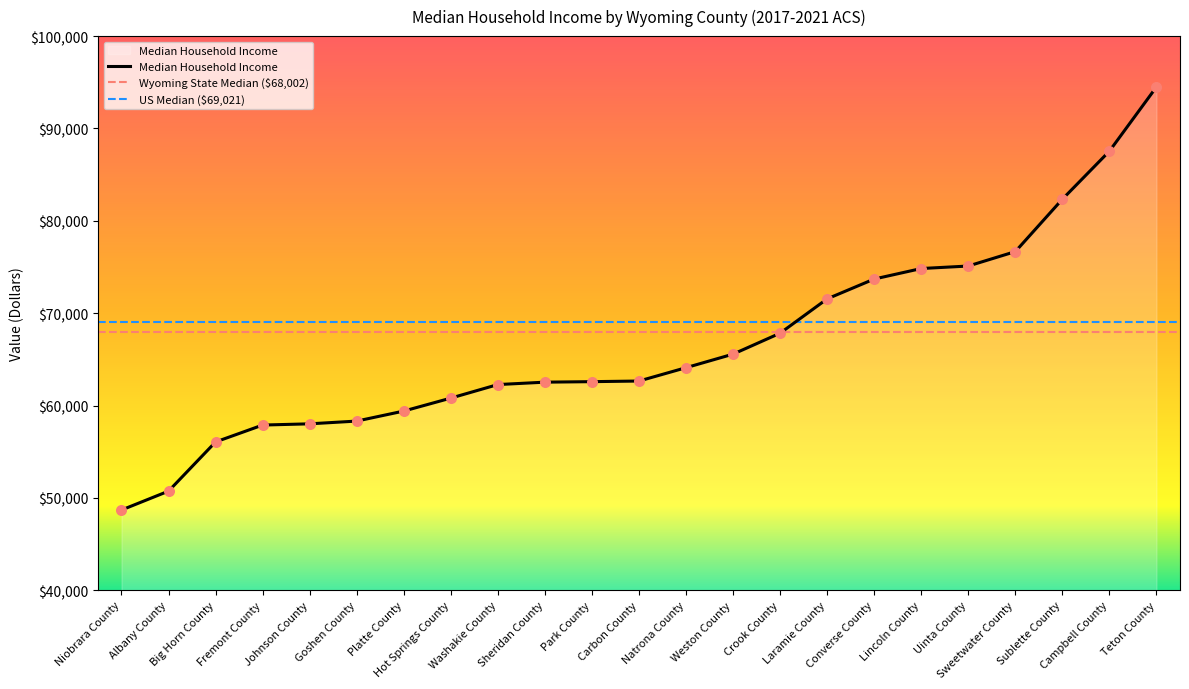

Approximately how many times larger is the value at Carbon County compared to Sweetwater County?

0.8